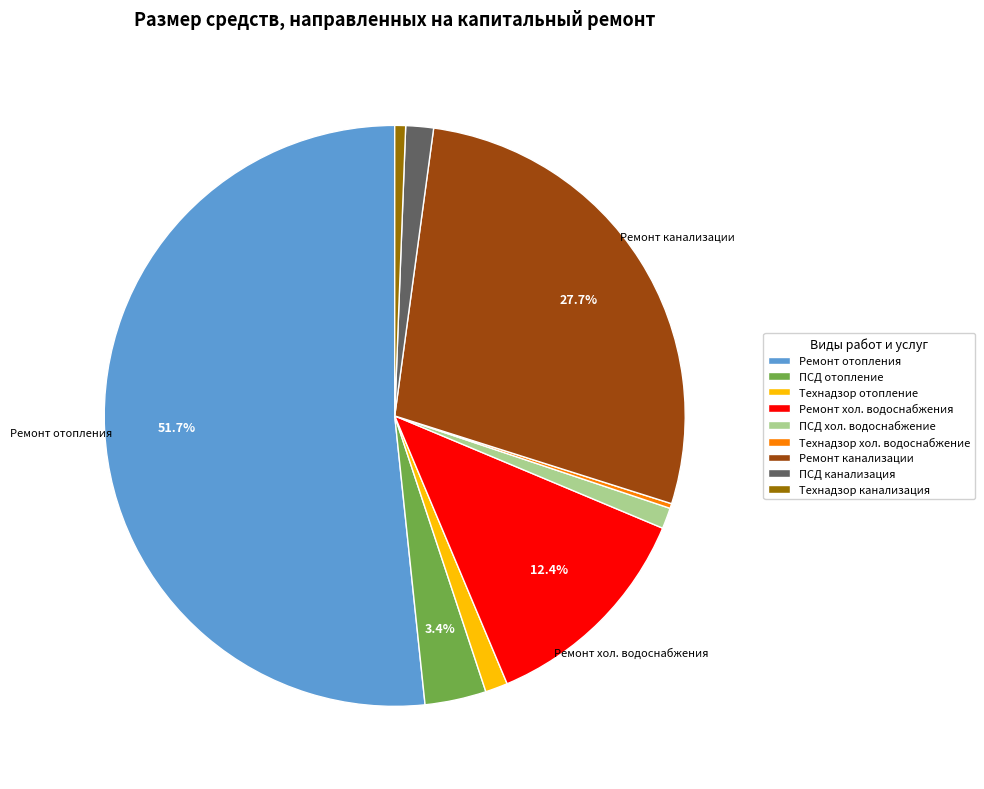

Does any single category account for the majority?

Yes